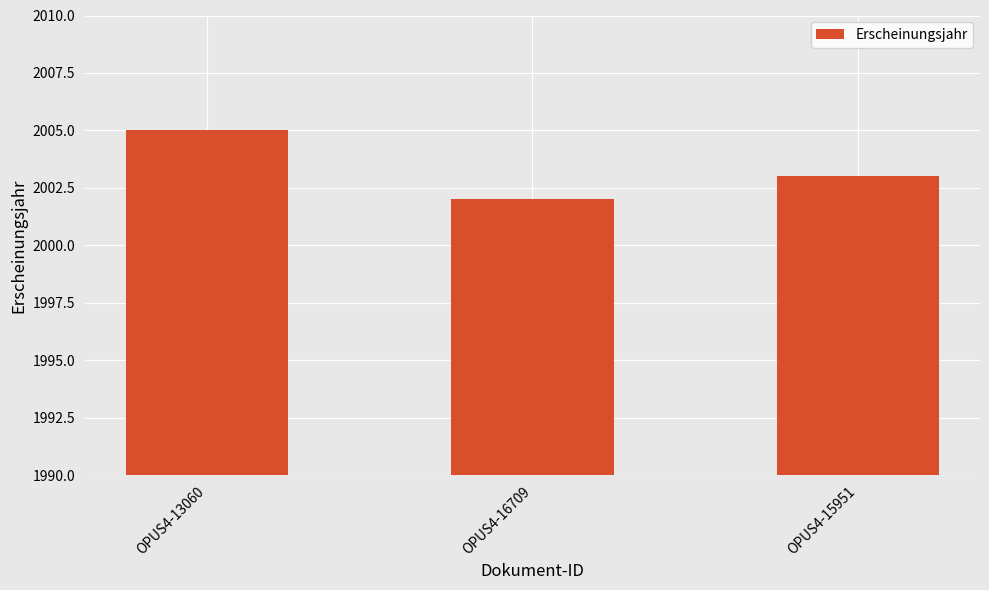

At which category does the chart reach its peak across all series?

OPUS4-13060